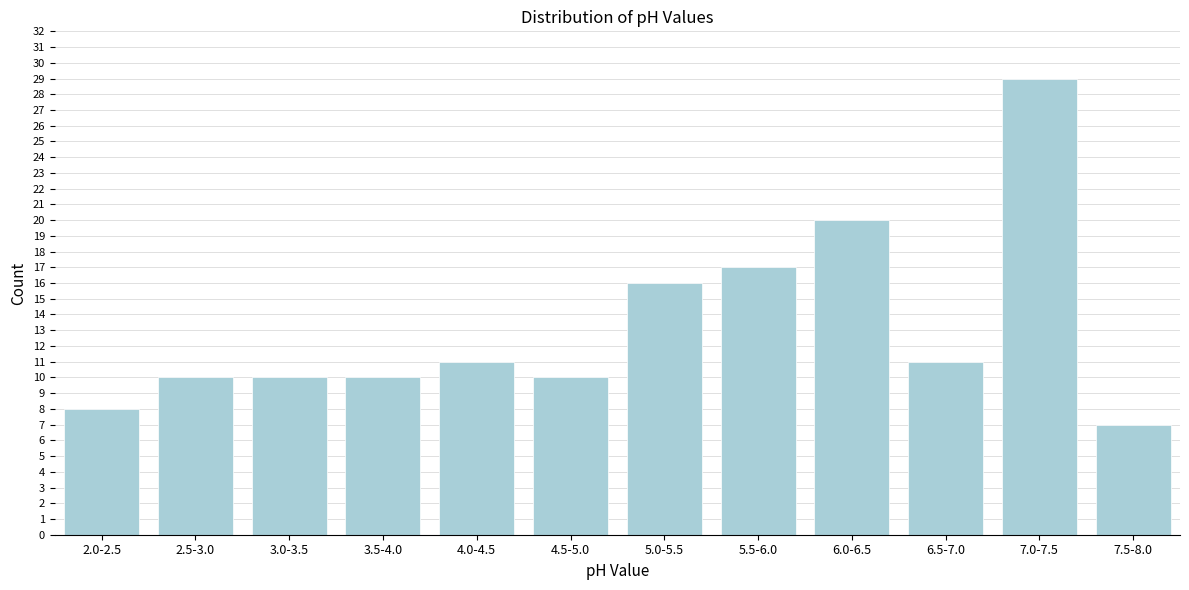

Reading right to left, transcribe all the data shown in this chart.

7.5-8.0=7	7.0-7.5=29	6.5-7.0=11	6.0-6.5=20	5.5-6.0=17	5.0-5.5=16	4.5-5.0=10	4.0-4.5=11	3.5-4.0=10	3.0-3.5=10	2.5-3.0=10	2.0-2.5=8